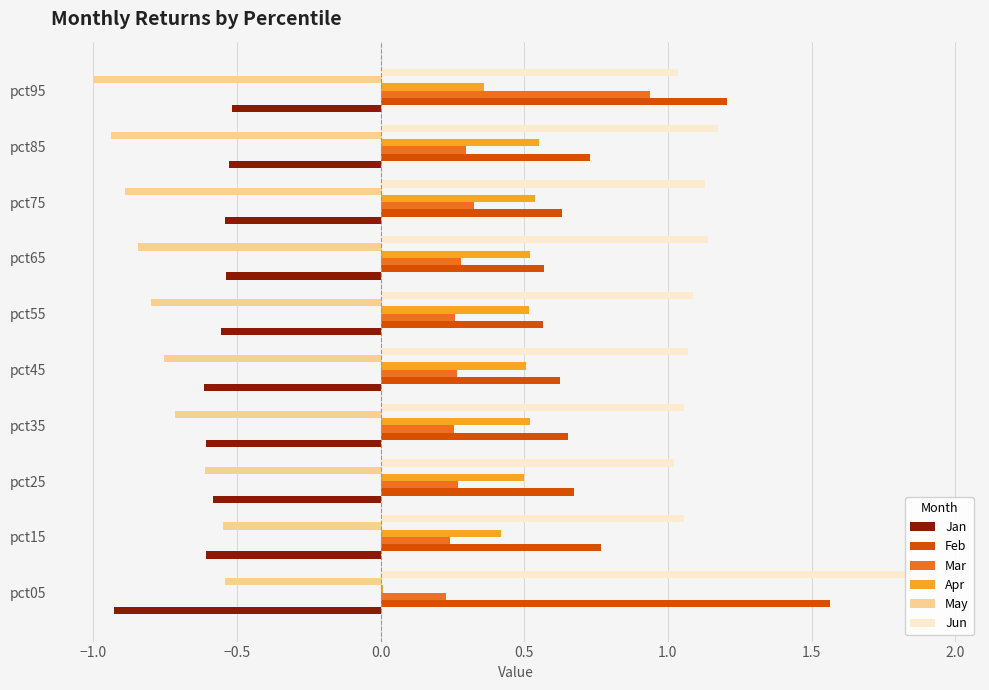

At which label does Jan reach its minimum?

pct05